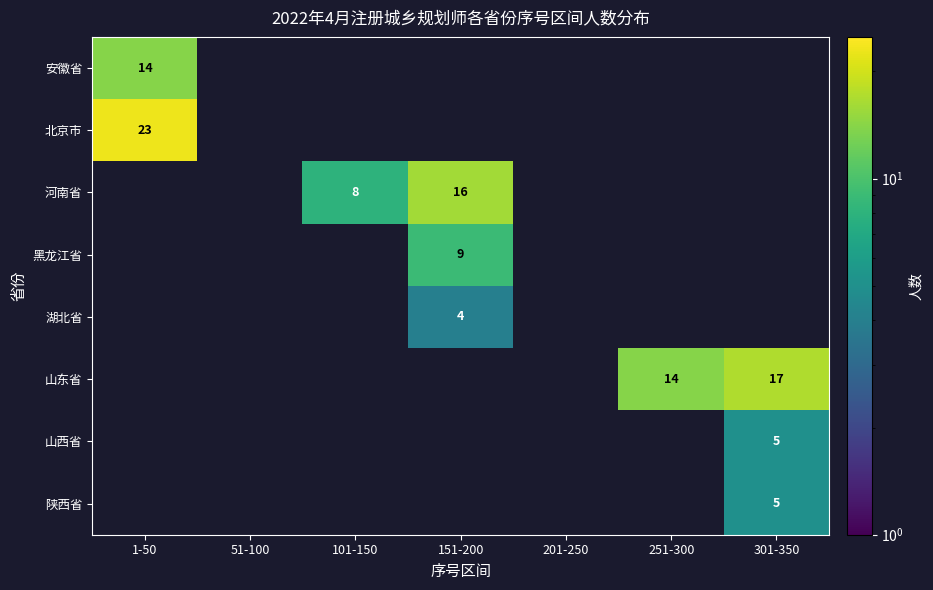

How many distinct data groups are displayed?

8